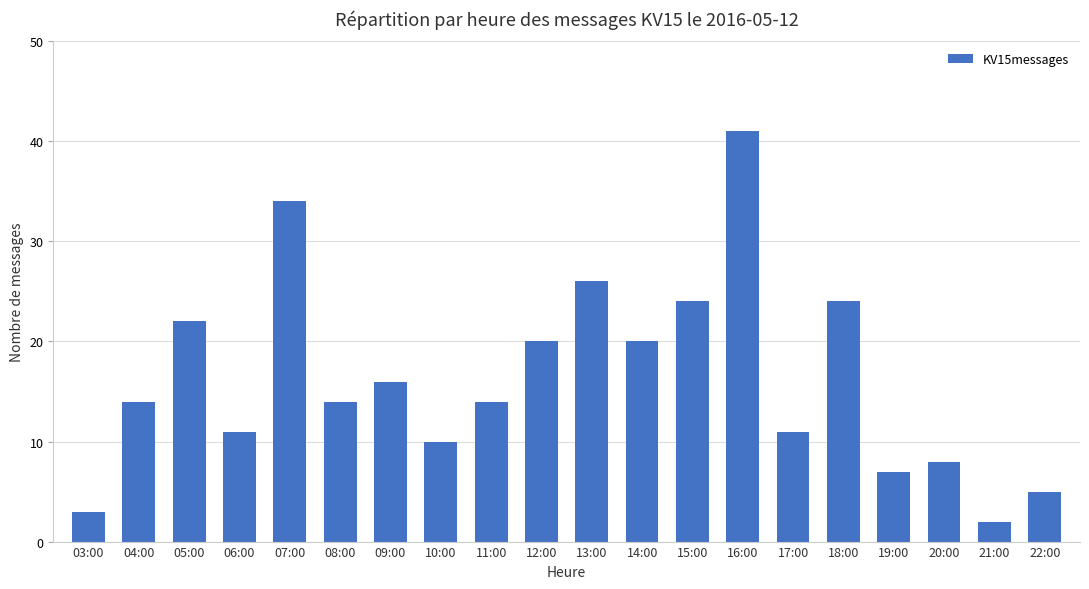

What is the sum of the values at 15:00 and 21:00?

26